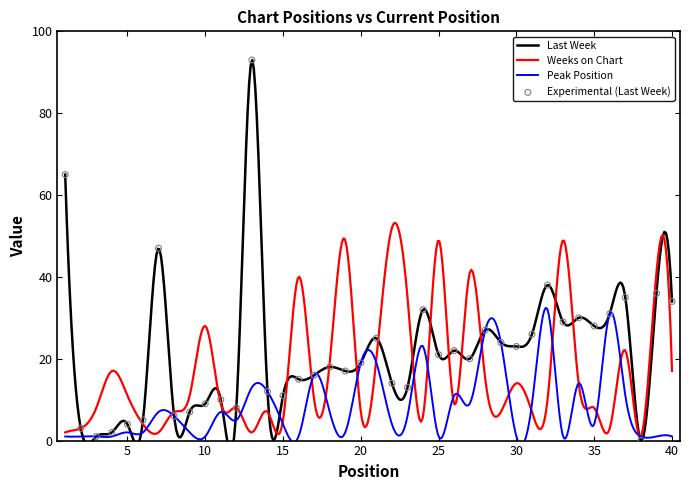

Which series reaches the maximum Y coordinate?

Last Week